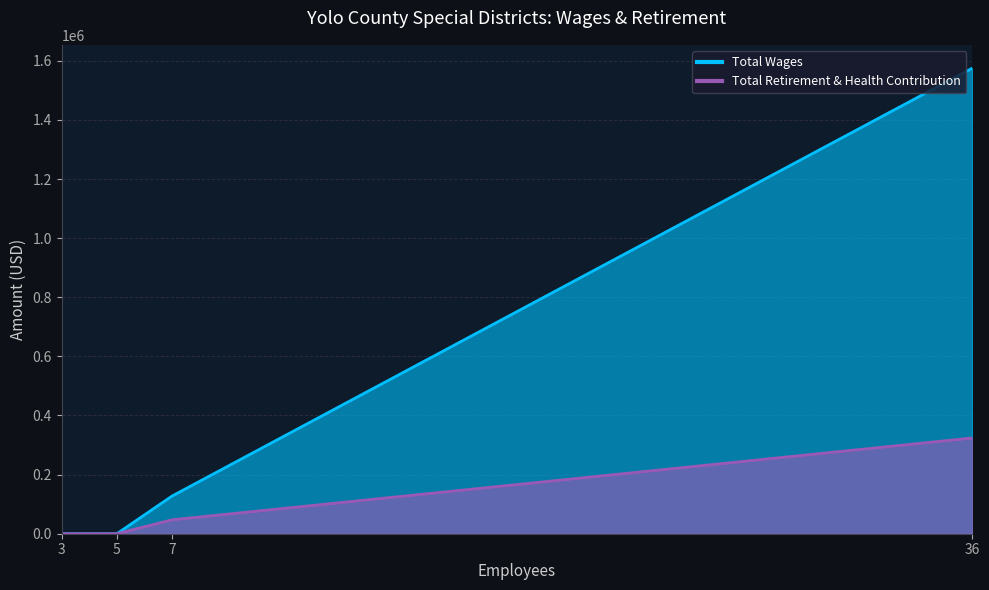

The value of Total Wages at 36 is 662719. True or false?

False